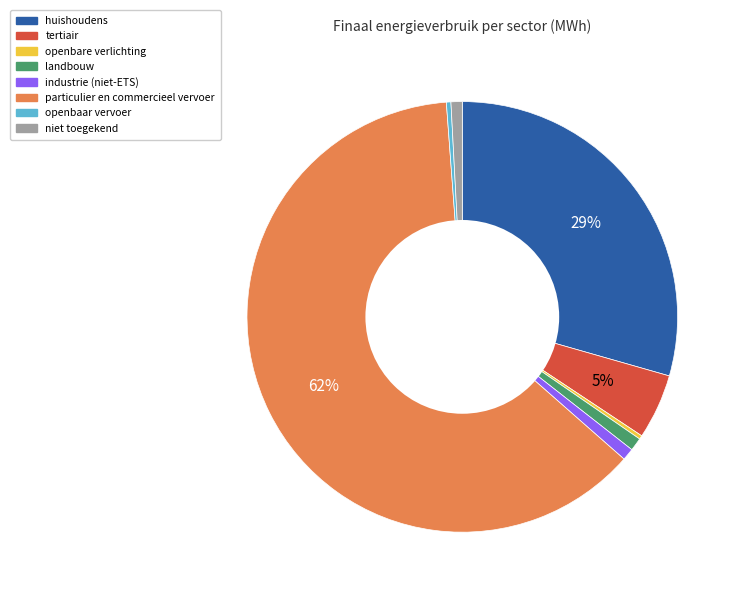

To the nearest percent, what is the difference between the huishoudens and particulier en commercieel vervoer slice percentages?

33%